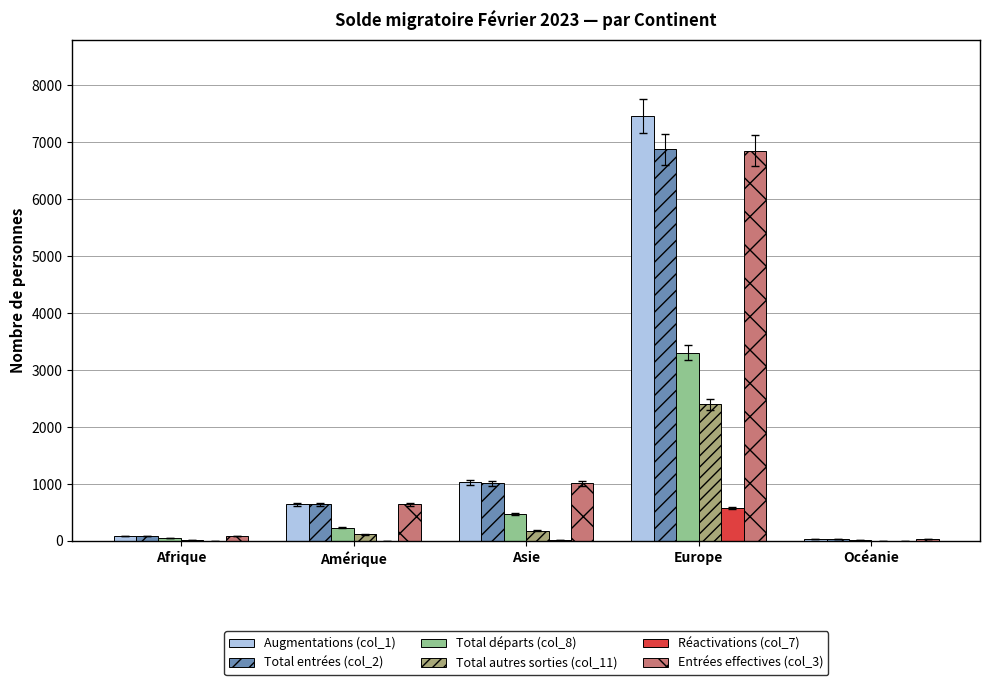

What are all the series names shown in the legend?

Augmentations (col_1), Total entrées (col_2), Total départs (col_8), Total autres sorties (col_11), Réactivations (col_7), Entrées effectives (col_3)